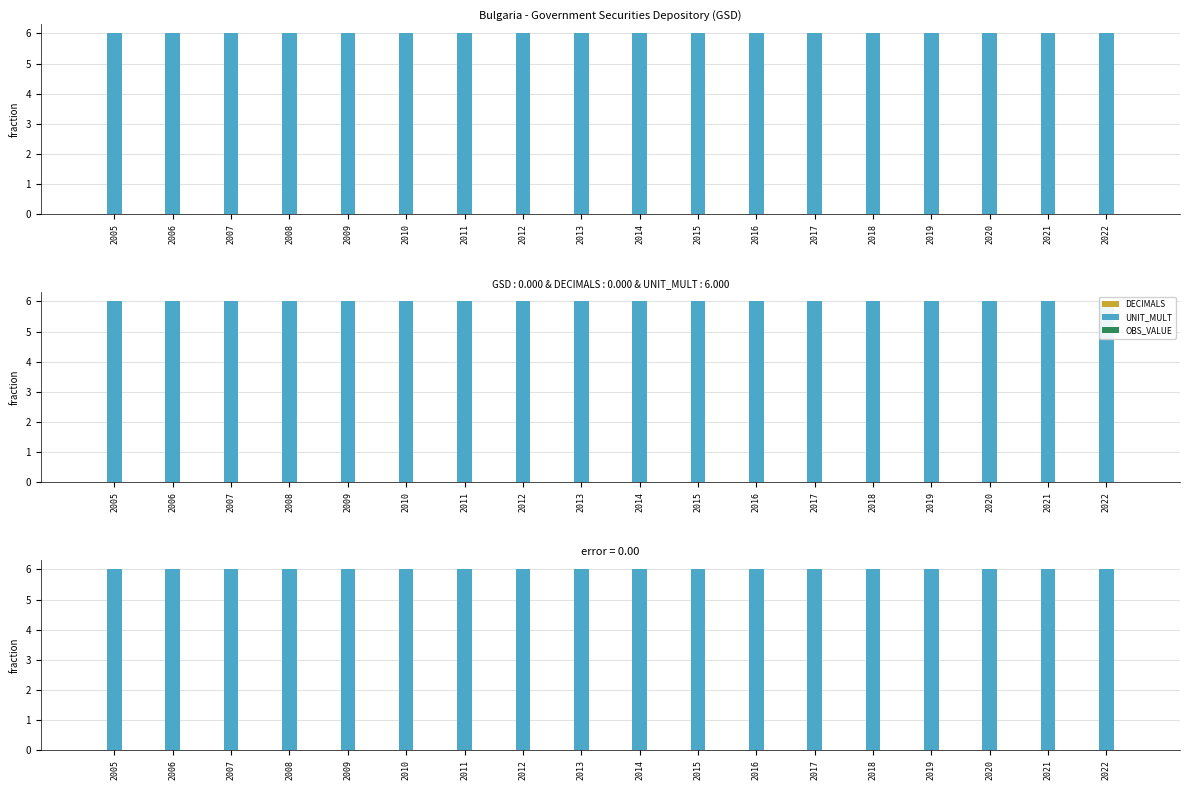

Which series changed the most between 2019 and 2021?

DECIMALS